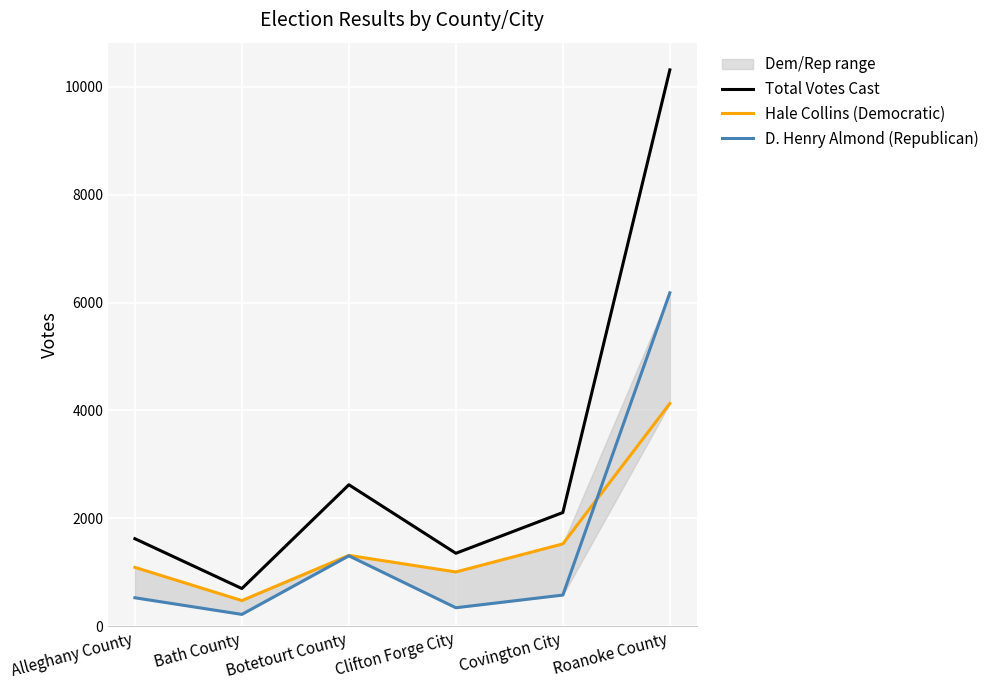

In Total Votes Cast, how many points are lower than both neighbors (excluding endpoints)?

2